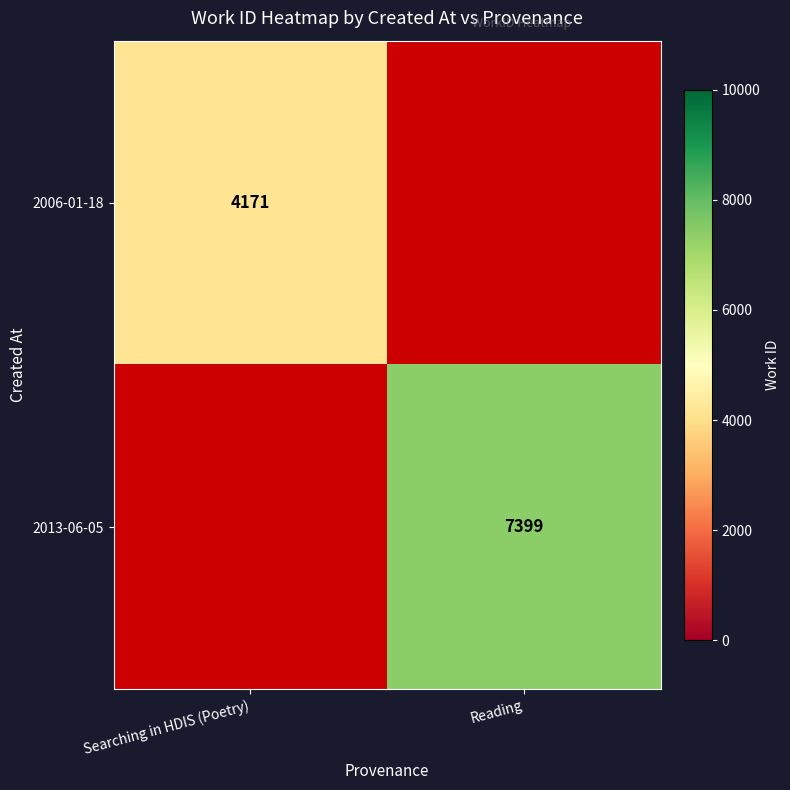

Which label corresponds to the smallest value in the chart?

Searching in HDIS (Poetry)